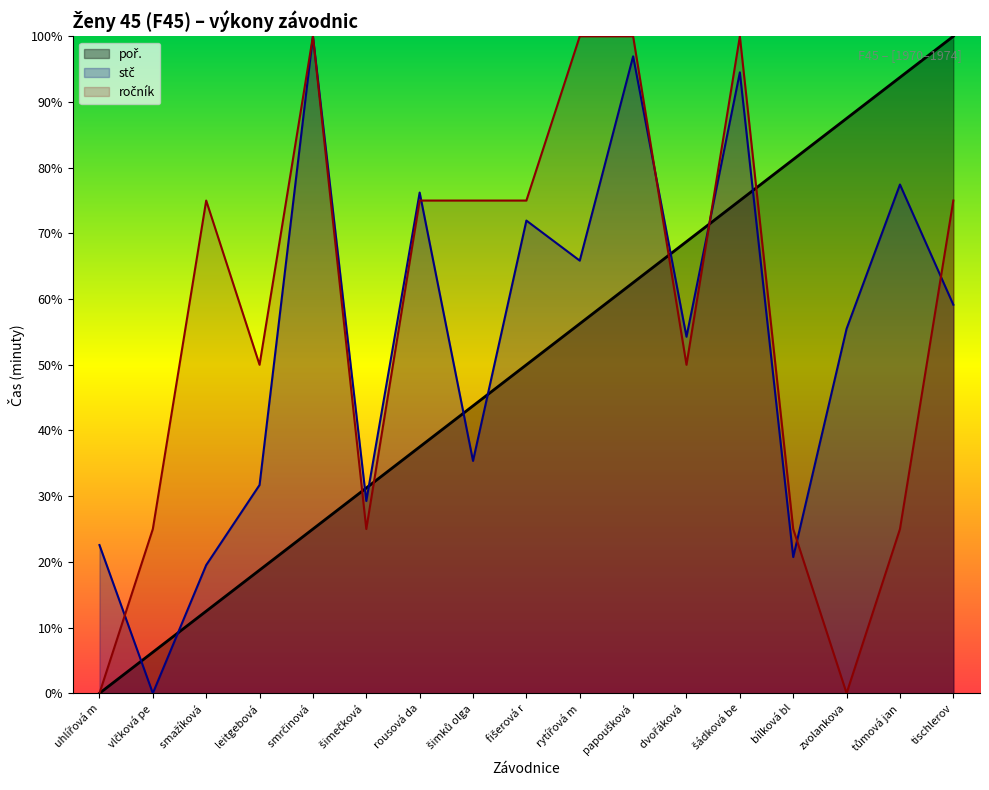

How many series are shown in this chart?

3